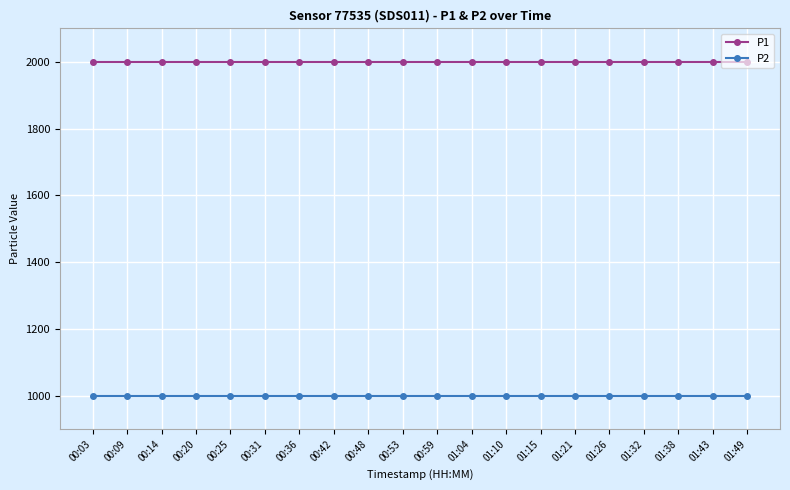

What is the total value across all series at 00:42?

2999.8